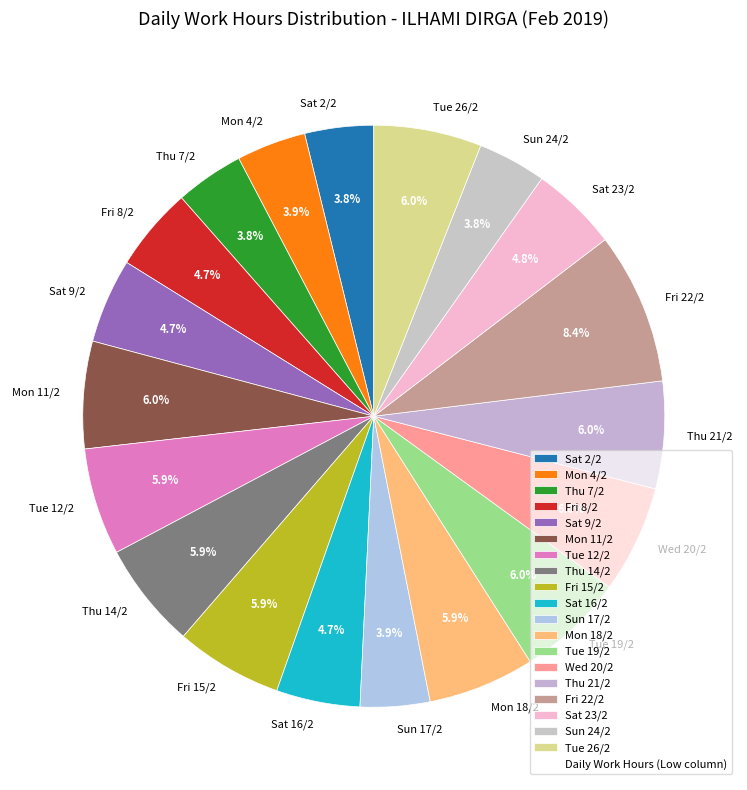

How much of the chart is everything except Thu 14/2?

94.1%